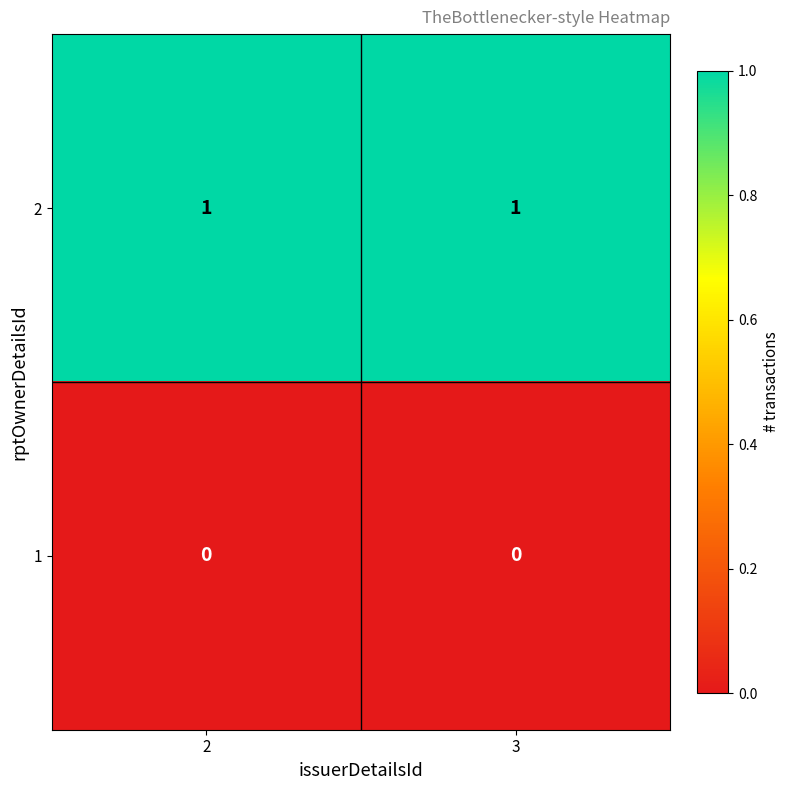

True or false: 1 has a value of 0 at 3.

True